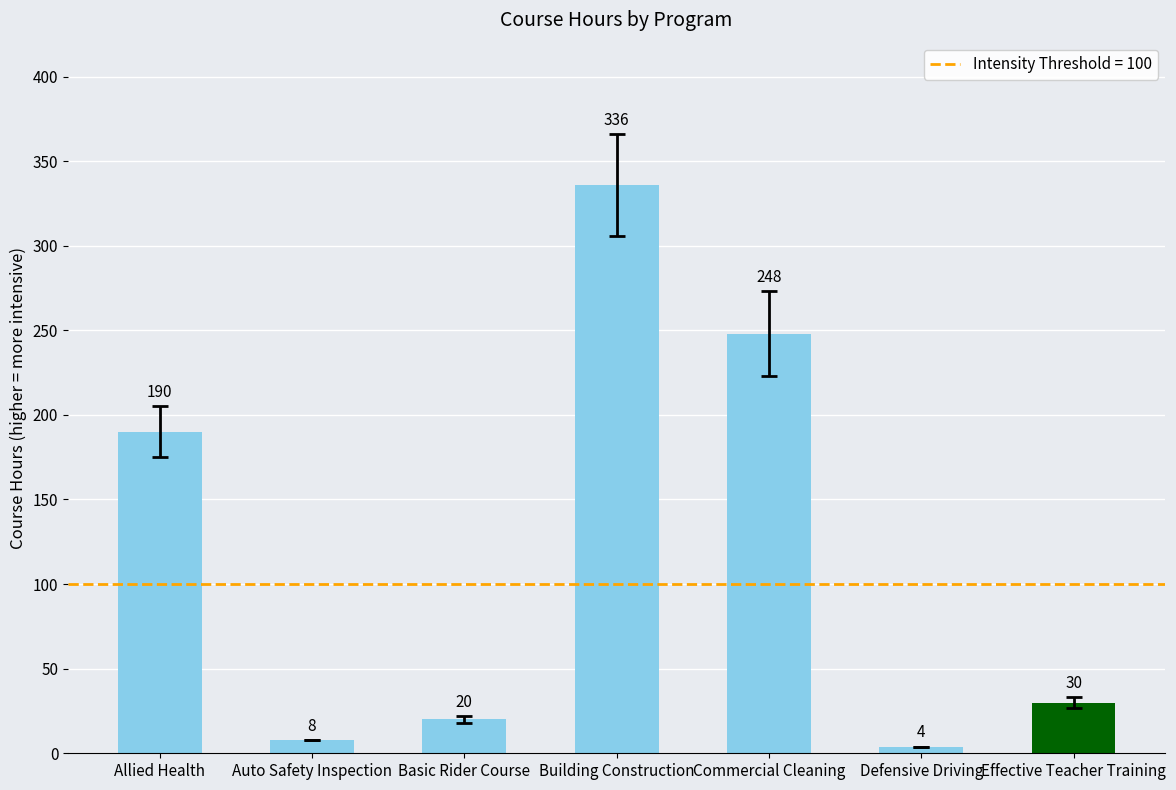

What is the value of the 6th bar from the left?

4